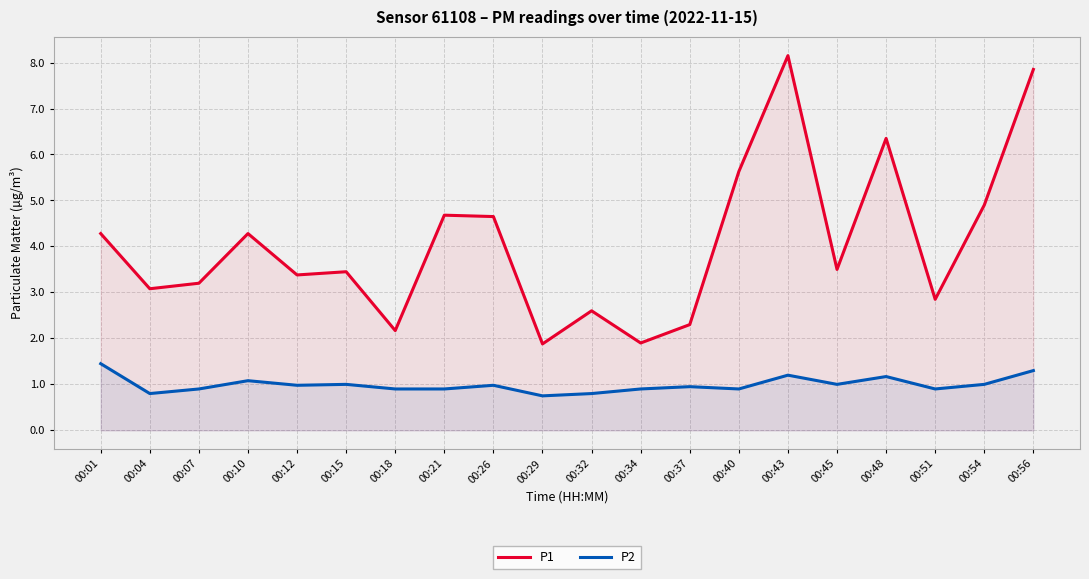

True or false: P1 and P2 cross at least once.

False